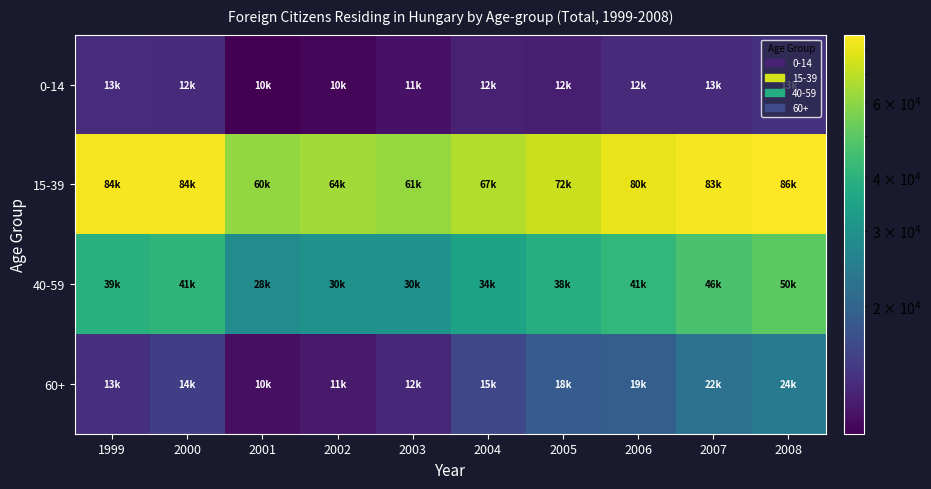

What is the spread (max minus min) of values at 2000?

71267